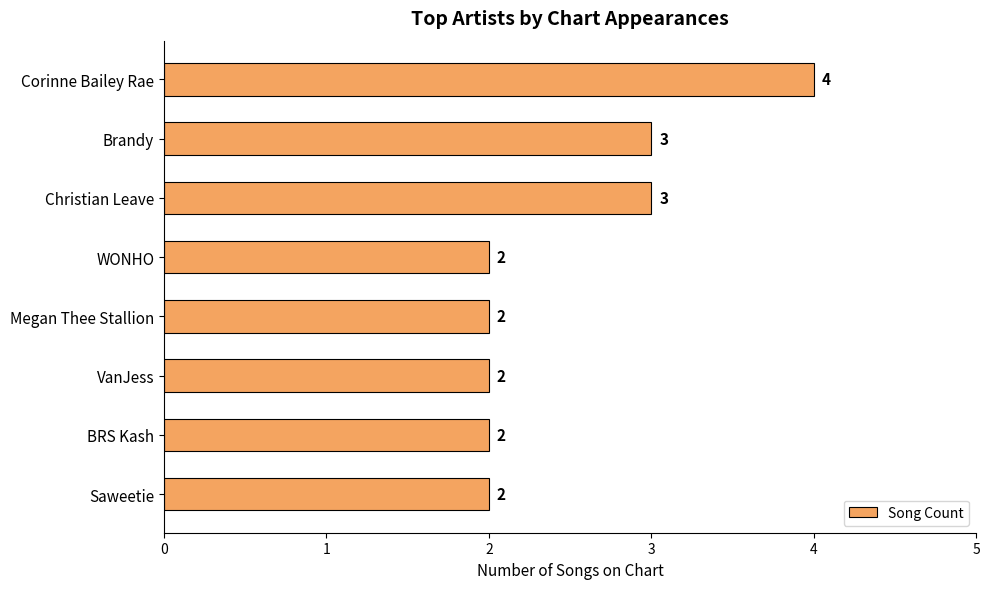

How many bars are there in total?

8